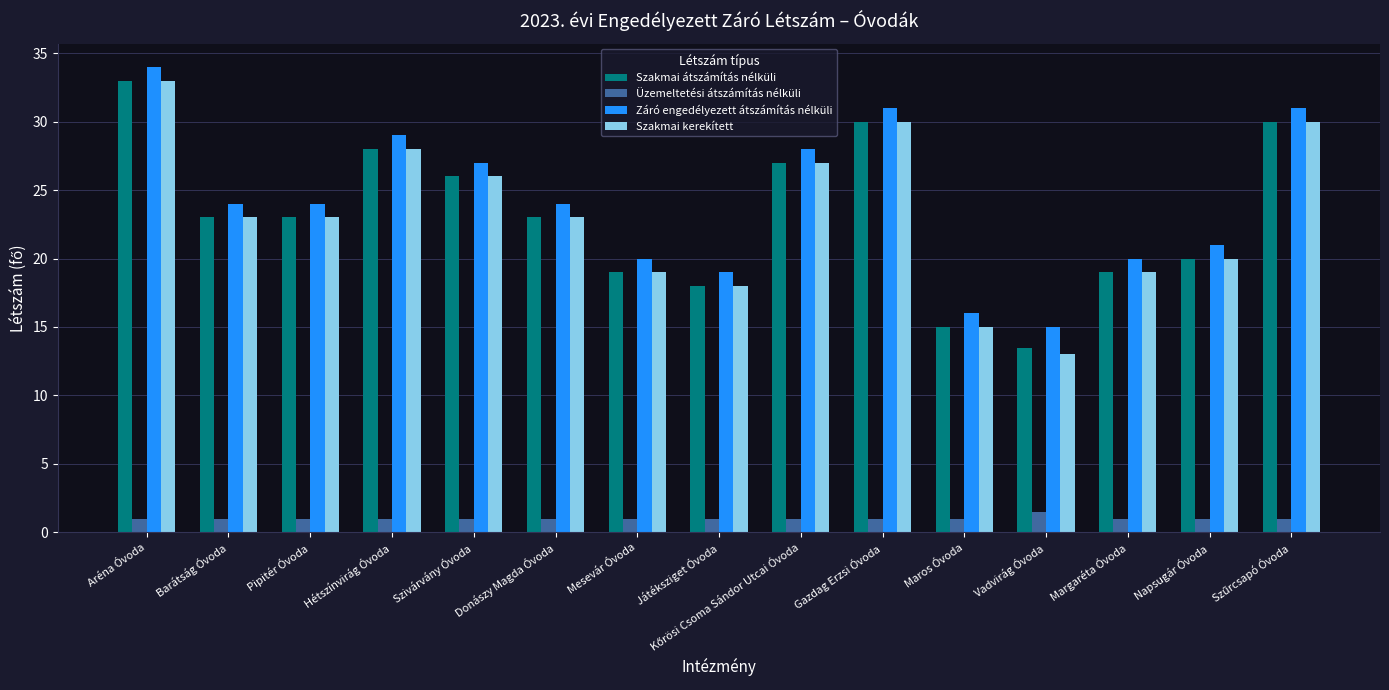

The Szakmai kerekített series shows 38.8 at Hétszínvirág Óvoda. True or false?

False